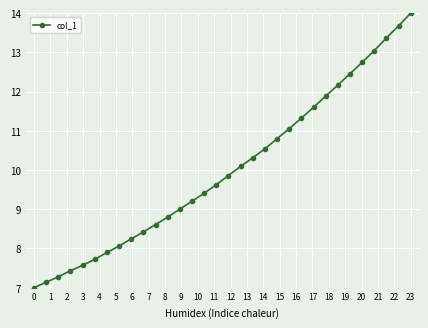

What is the smallest value displayed?

7.0